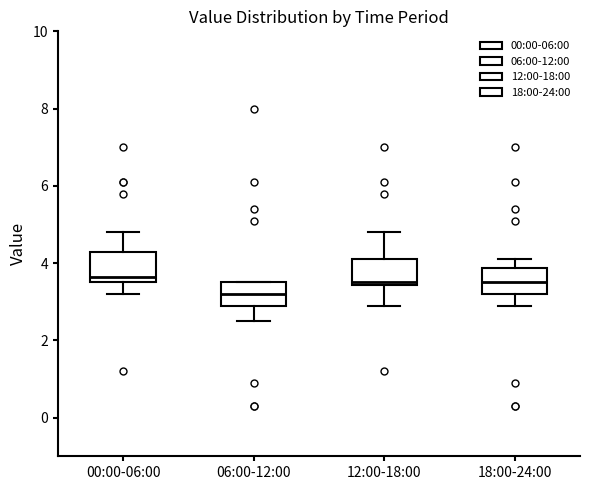

Where does the lower whisker of the box for 00:00-06:00 end on the y-axis? The values are not printed on the chart, so give them approximately, as read against the axis.

3.2